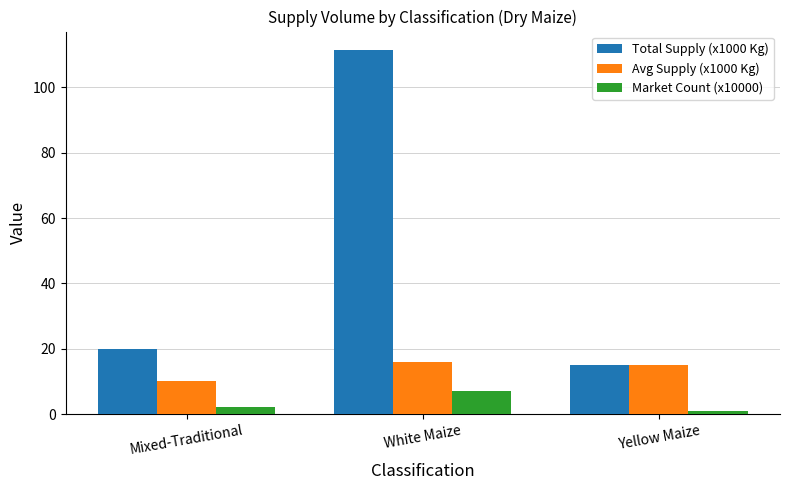

Is it true that Total Supply (x1000 Kg) equals 7.9 at Yellow Maize?

False